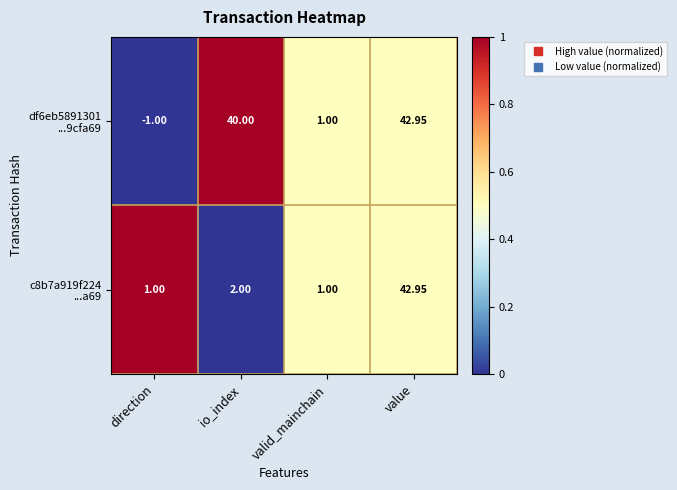

Which category has the lowest value across all series?

direction